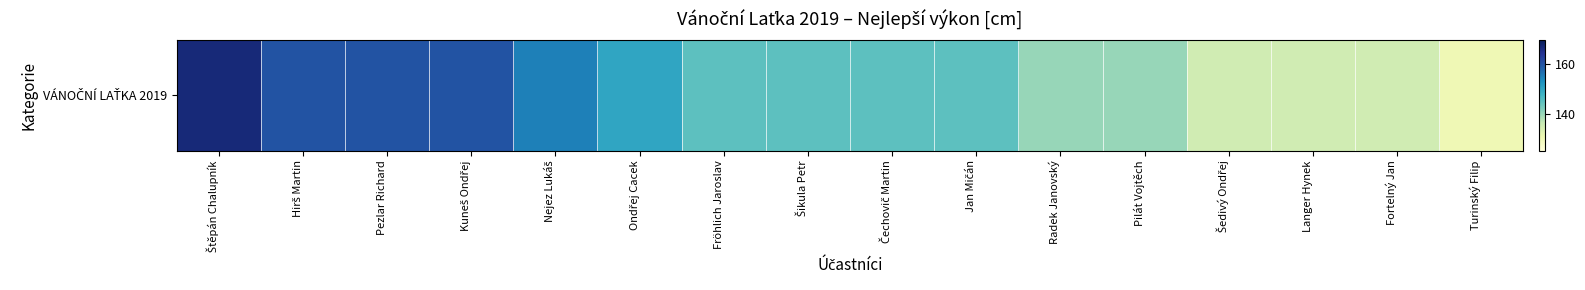

Where does the data first go above 145?

Štěpán Chalupník